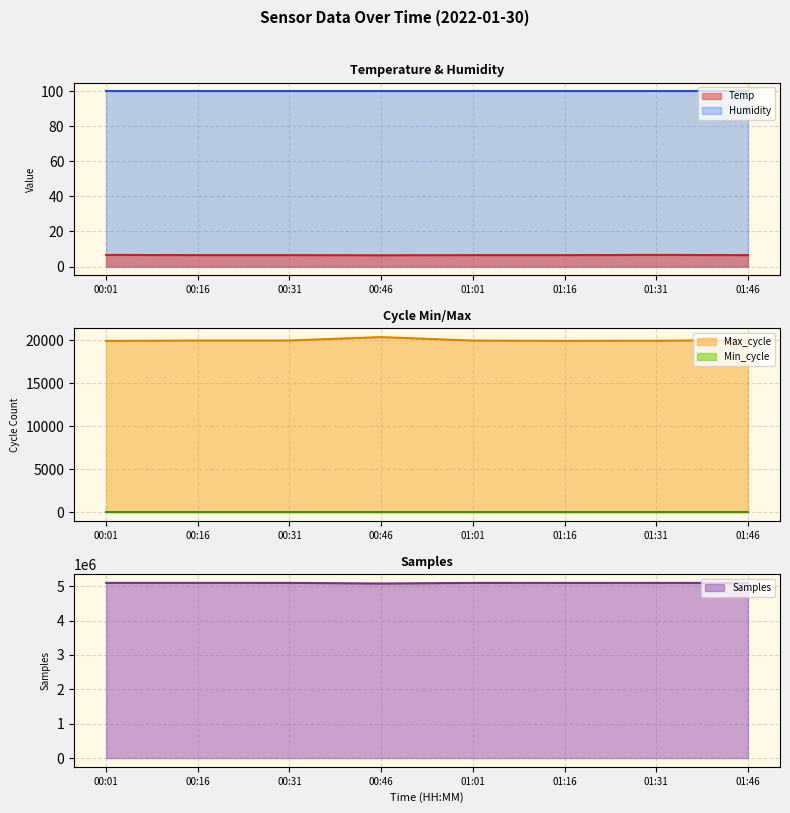

How many interior local valleys does the Max_cycle series have?

1